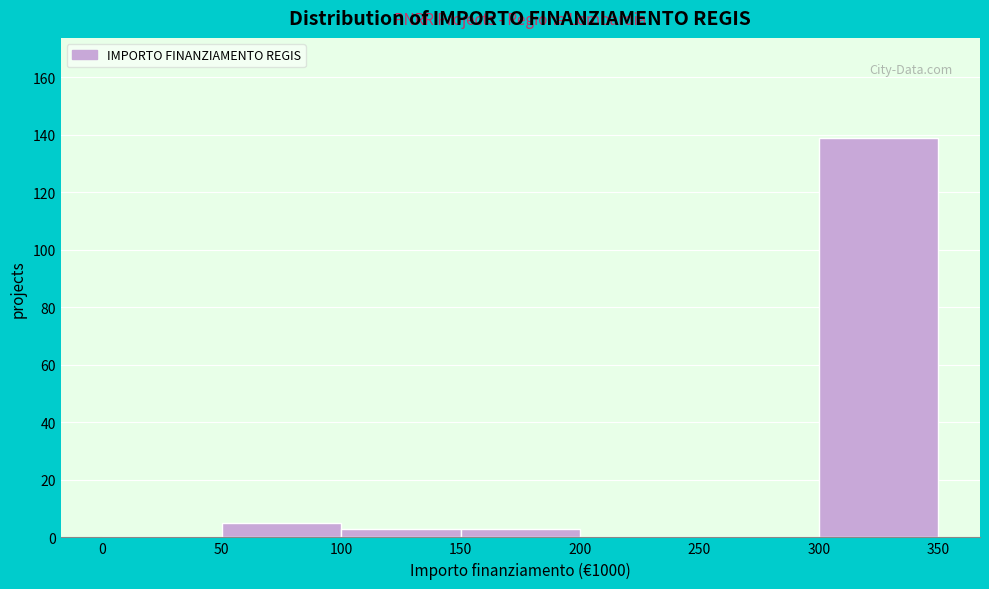

Over which range of the x-axis is the bar tallest?

300 to 350